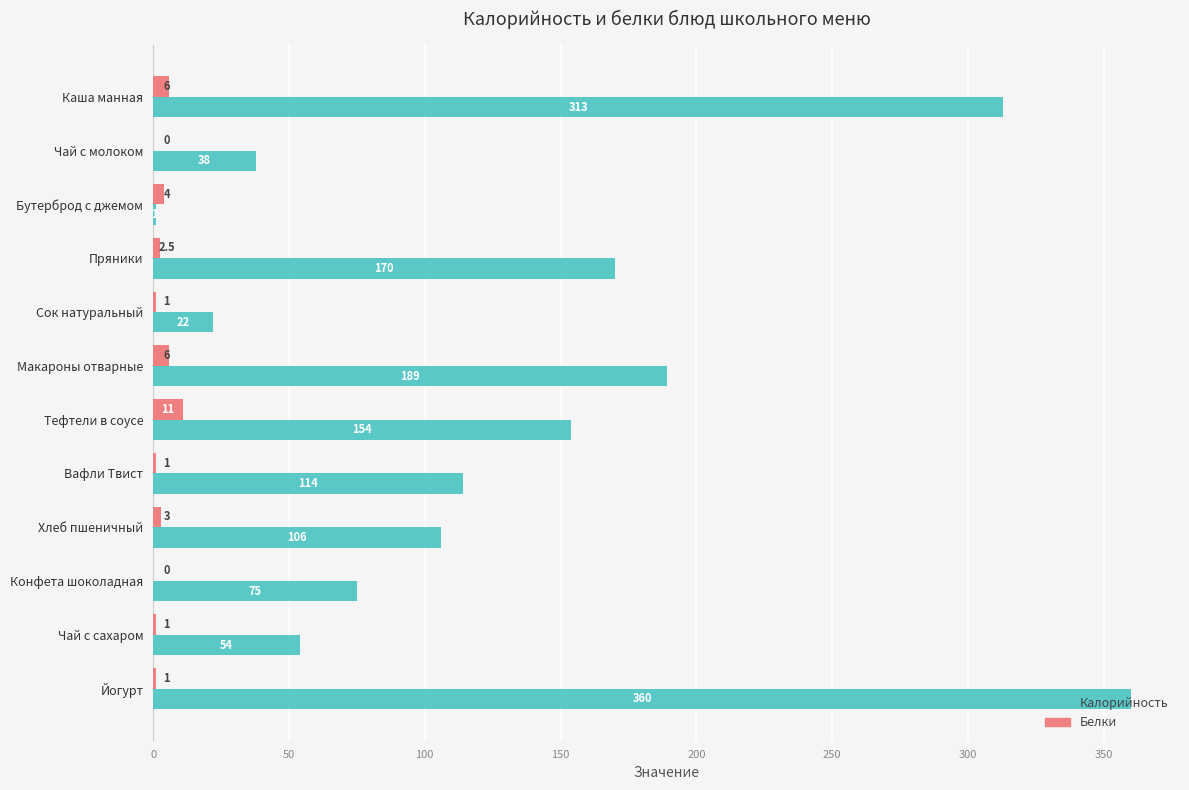

True or false: Калорийность has a value of 10.3 at Сок натуральный.

False